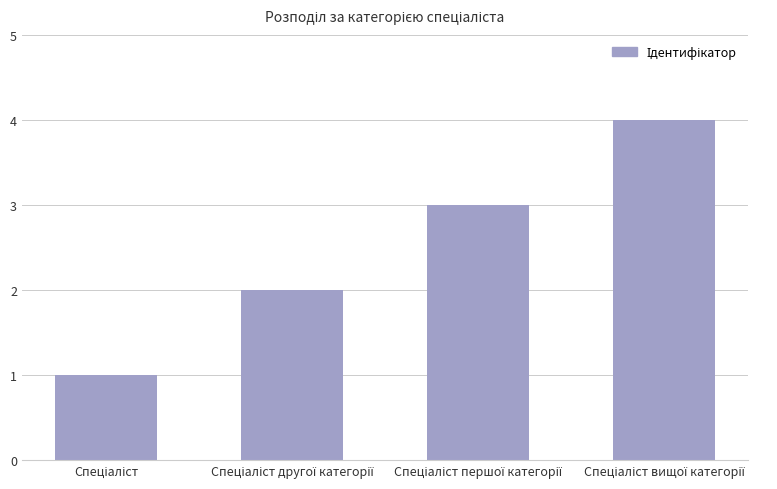

What is the sum of all values?

10